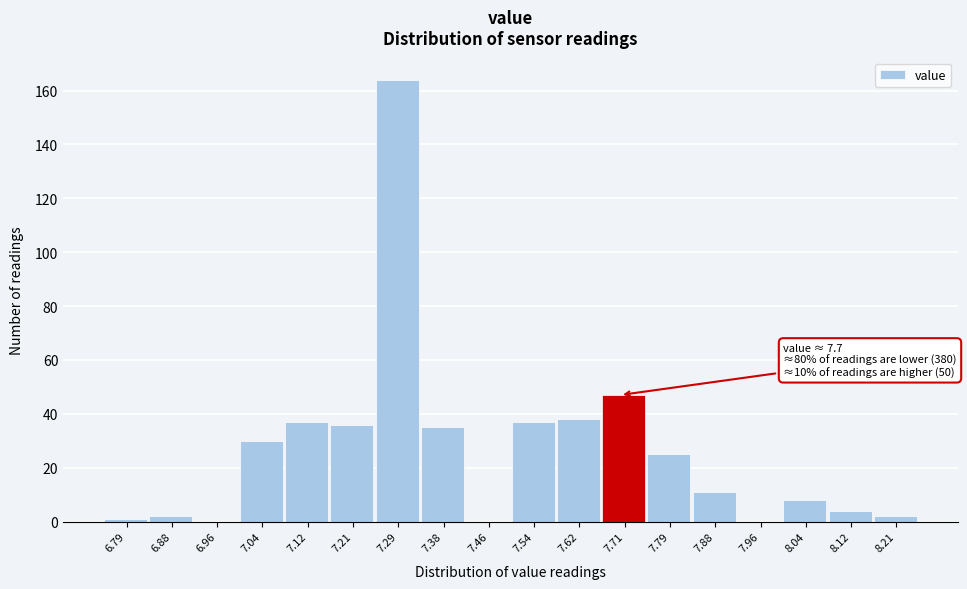

Which range on the x-axis has the tallest bar?

7.25 to 7.33